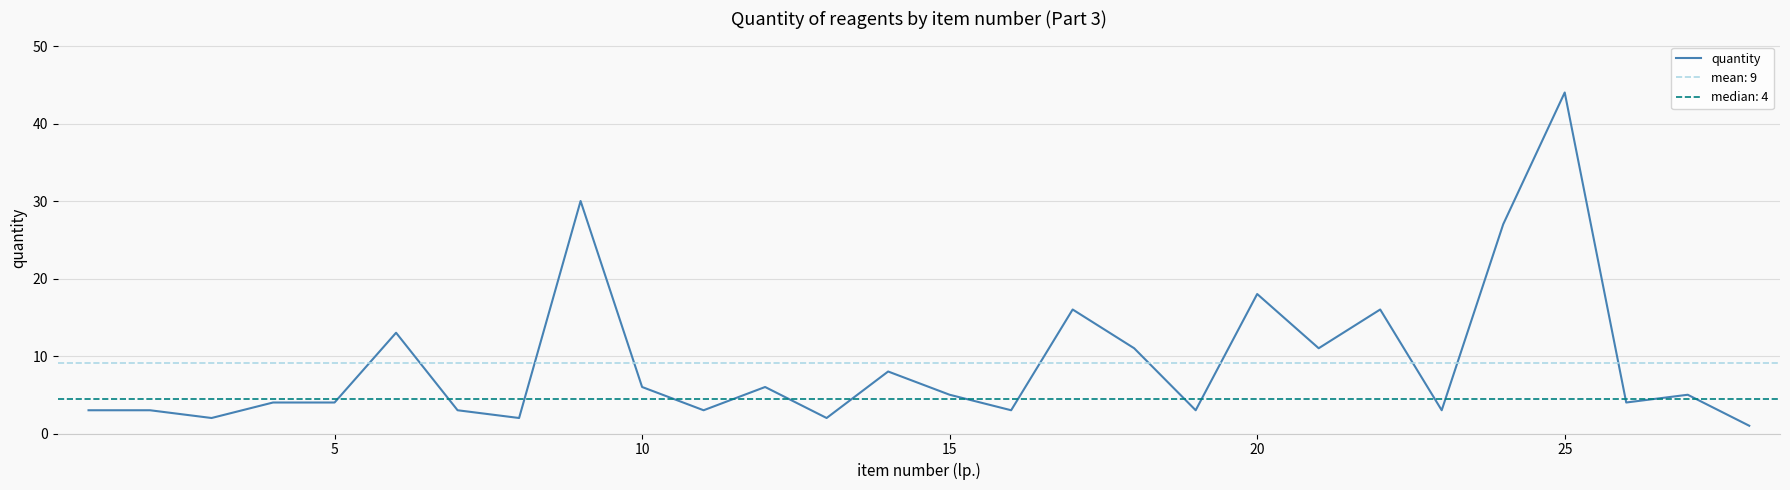

What is the highest value of the quantity series?

44